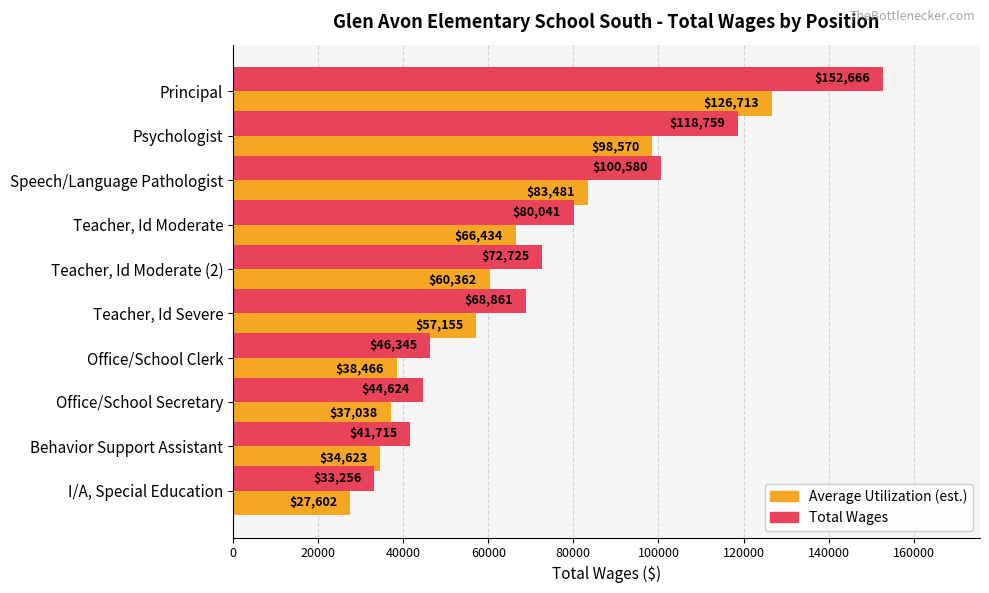

What is the smallest value displayed?

27602.5